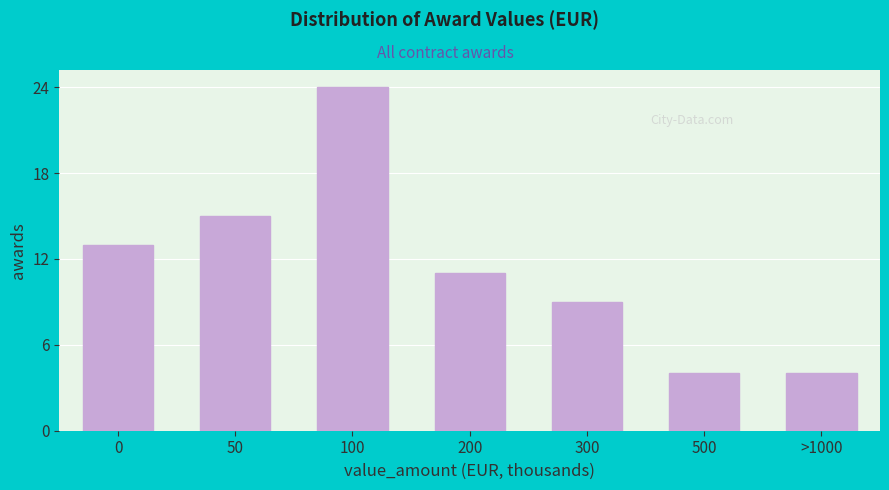

Reading right to left, list all the values displayed in this chart.

>1000=4	500=4	300=9	200=11	100=24	50=15	0=13